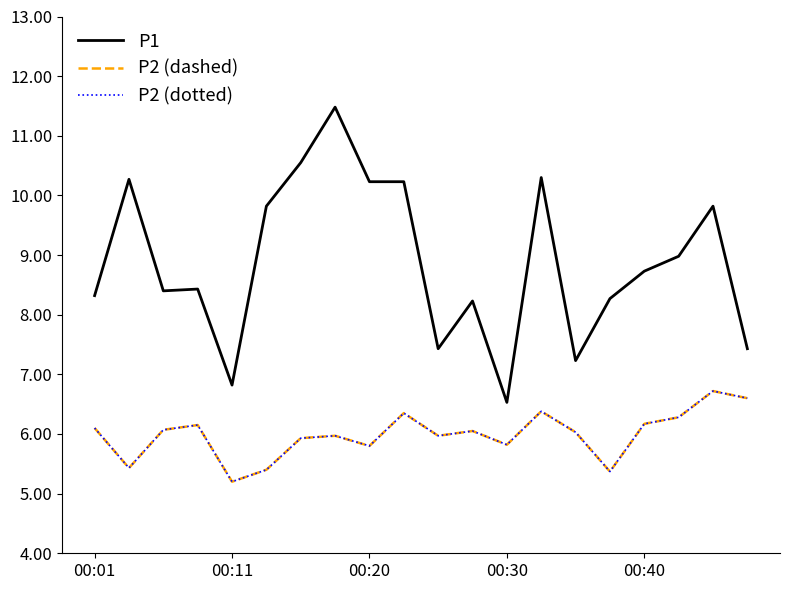

Which category has the highest value in the P2 (dashed) series?

18